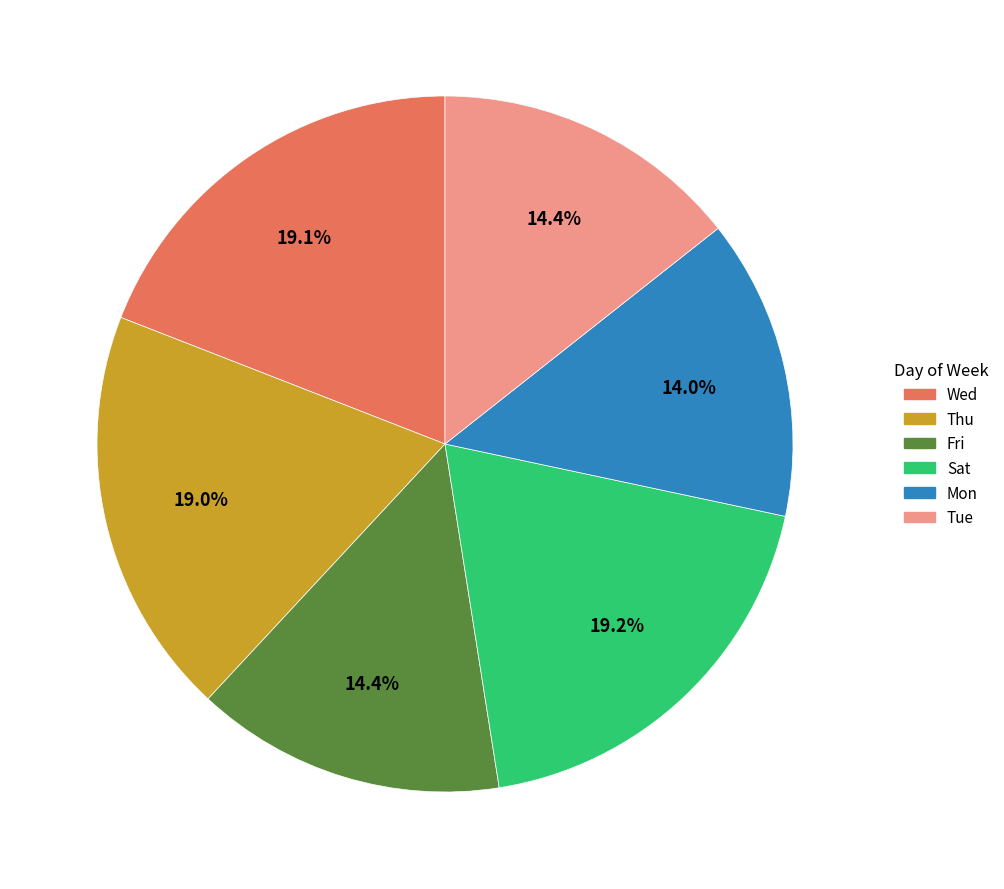

Between Tue and Thu, which is larger?

Thu